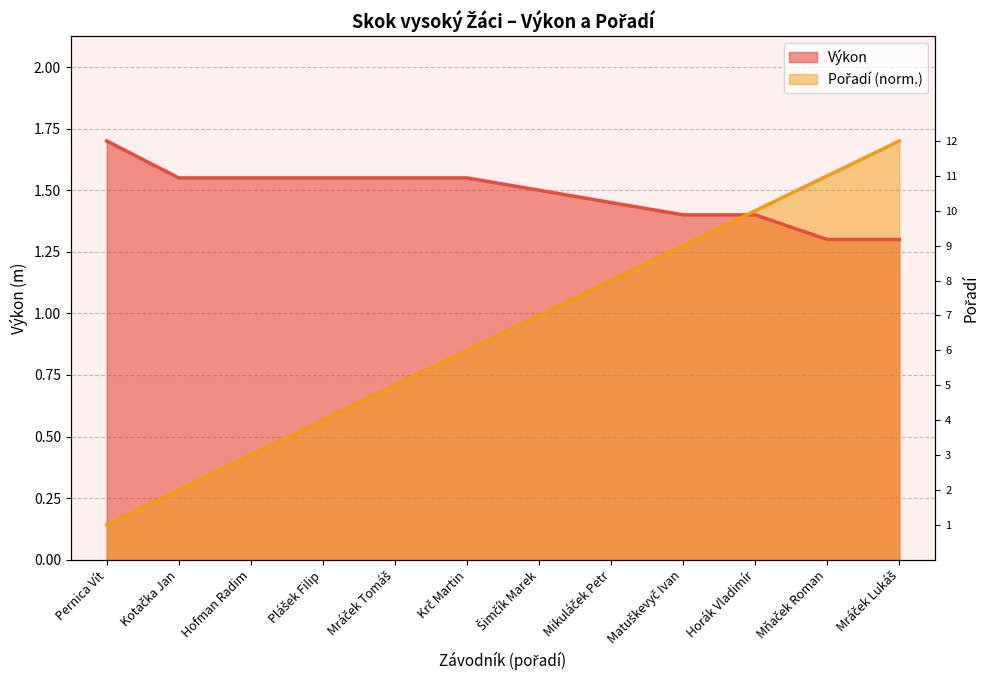

Rank the series at Plášek Filip from lowest to highest value.

Pořadí, Výkon